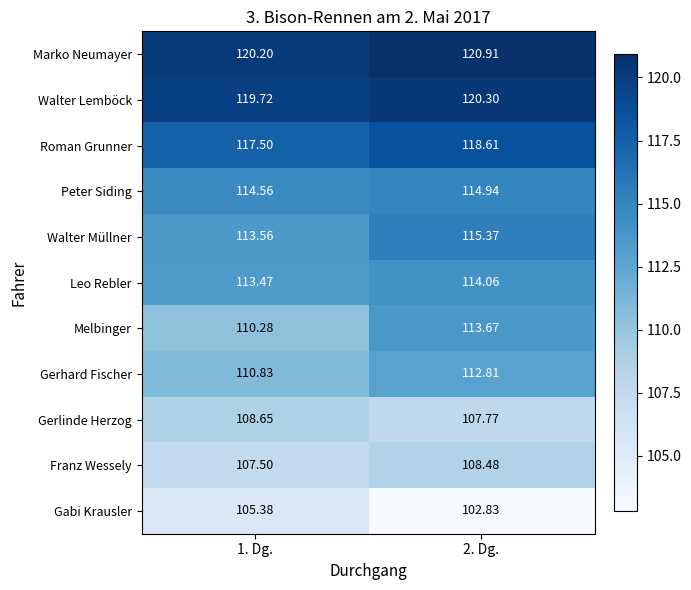

Which series has the largest total across all categories?

Marko Neumayer